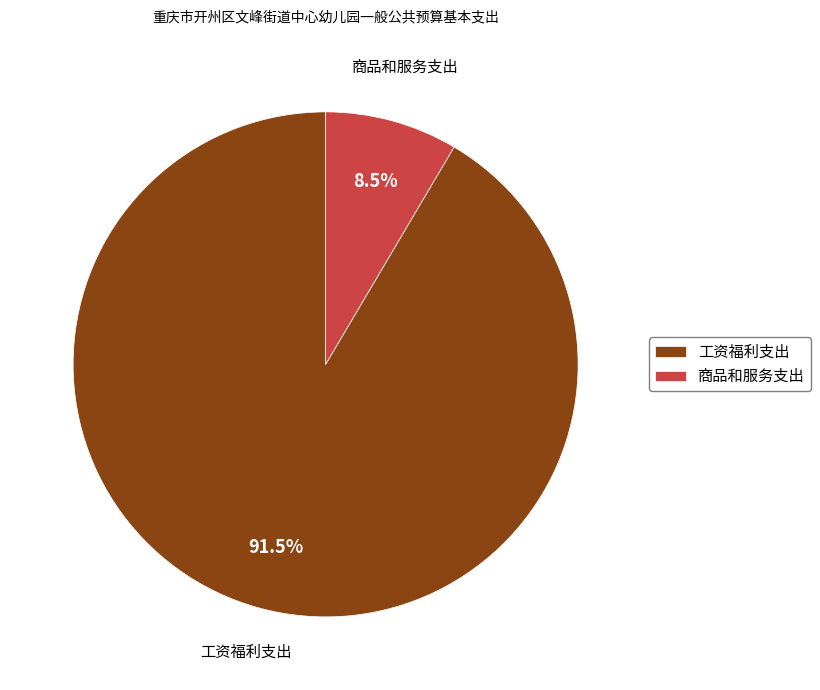

Is there a majority slice in this chart?

Yes